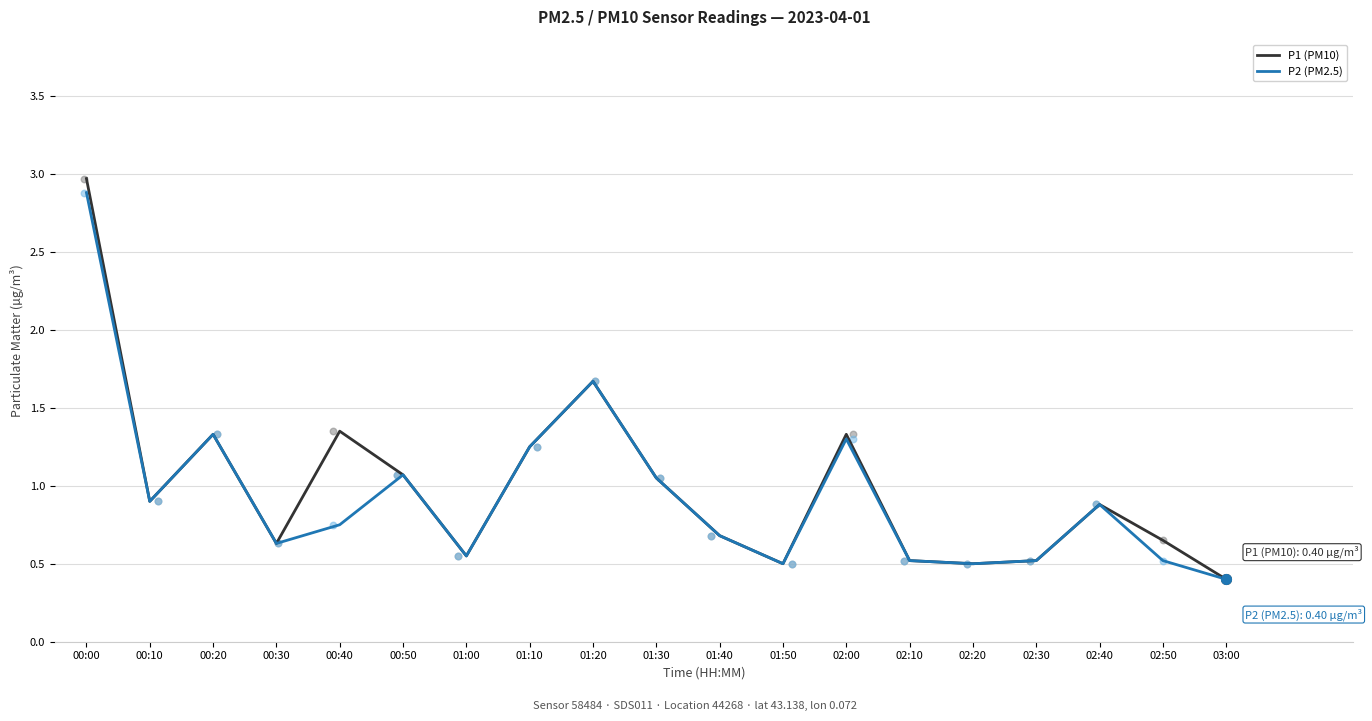

Is the value of P1 (PM10) at 00:50 greater than the value of P2 (PM2.5) at 00:00?

No